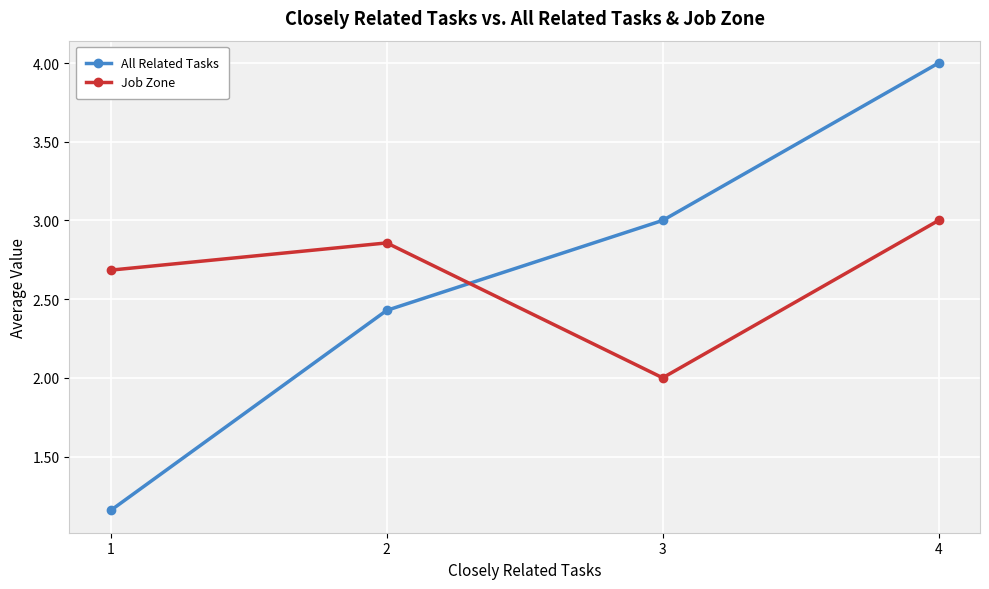

Count the number of data series in this chart.

2